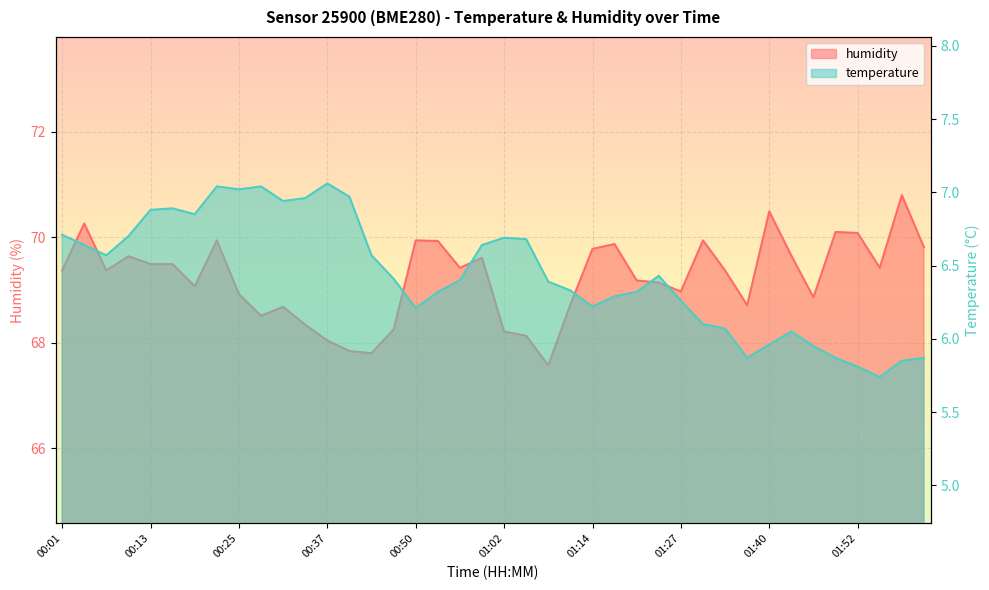

Count the number of data series in this chart.

2